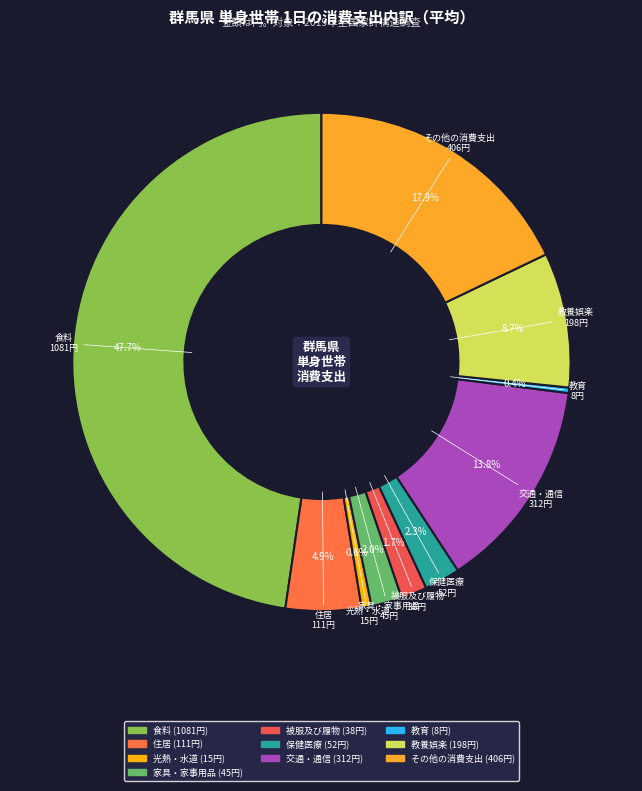

True or false: その他の消費支出 accounts for 9% of the total.

False